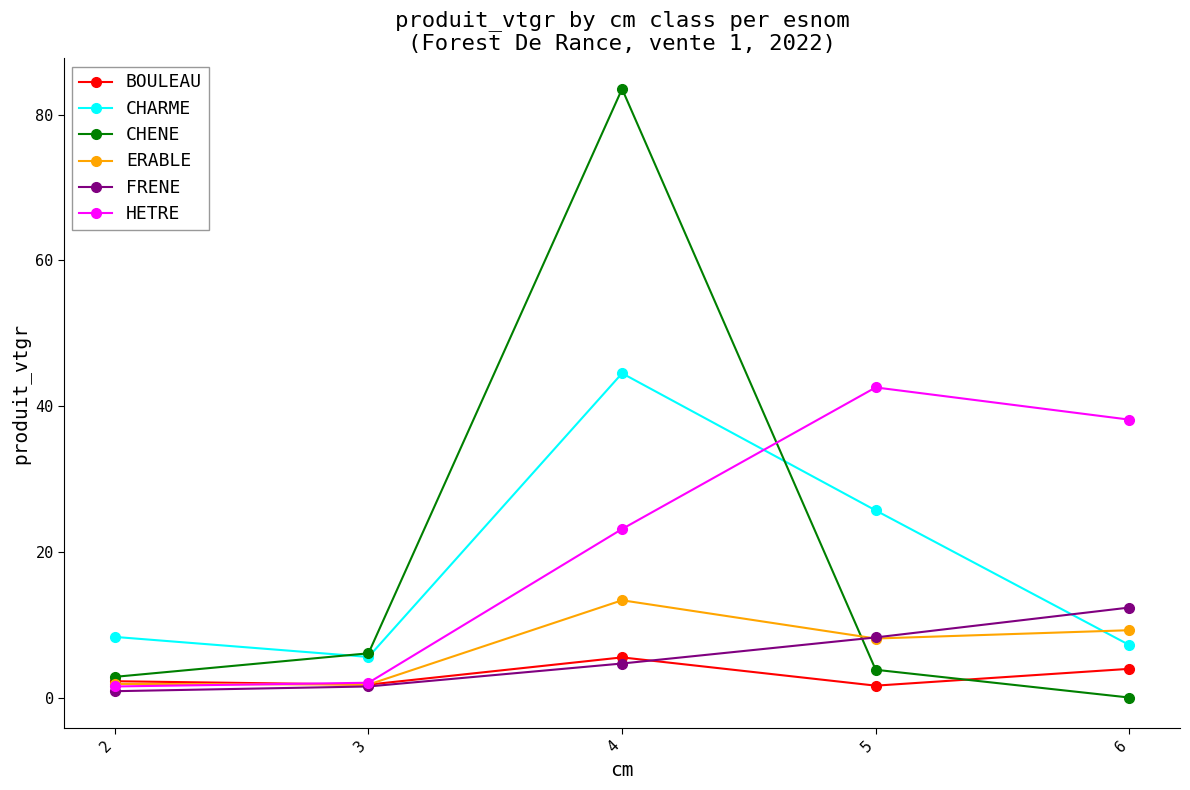

How many interior local peaks does the BOULEAU series have?

1